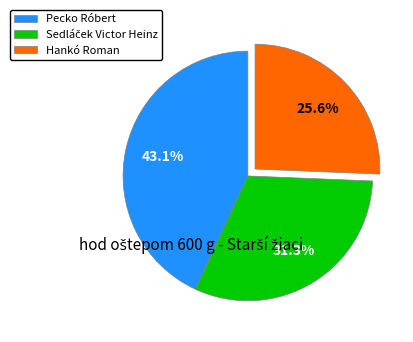

Combined, what portion of the pie is Pecko Róbert and Hankó Roman?

68.7%